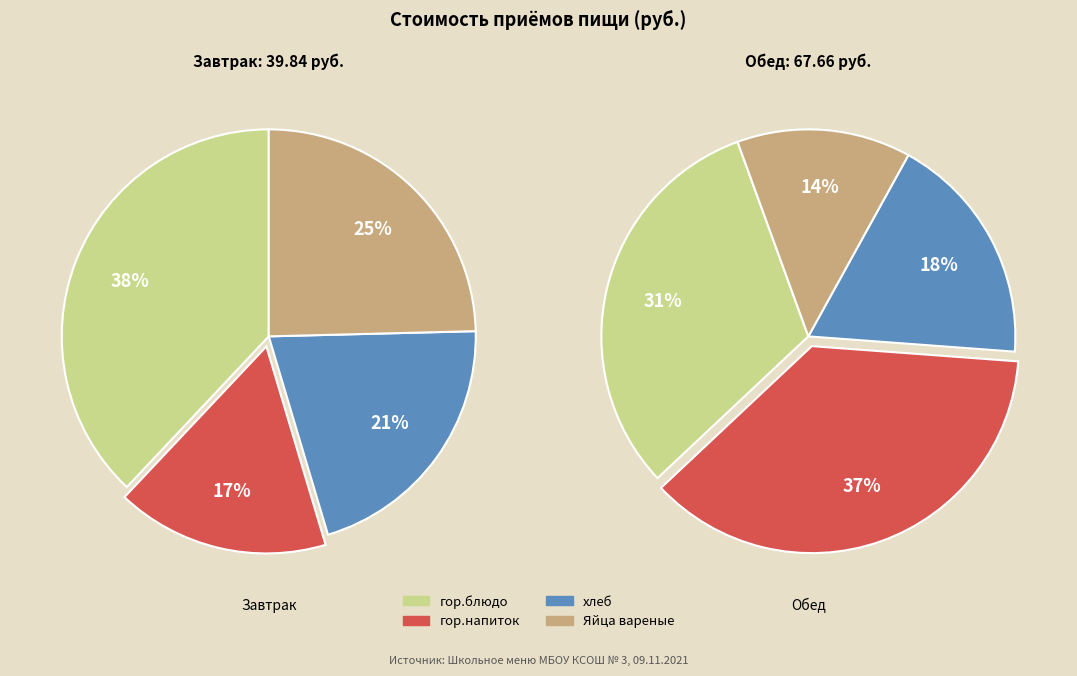

Does Завтрак represent more than half of the total?

No